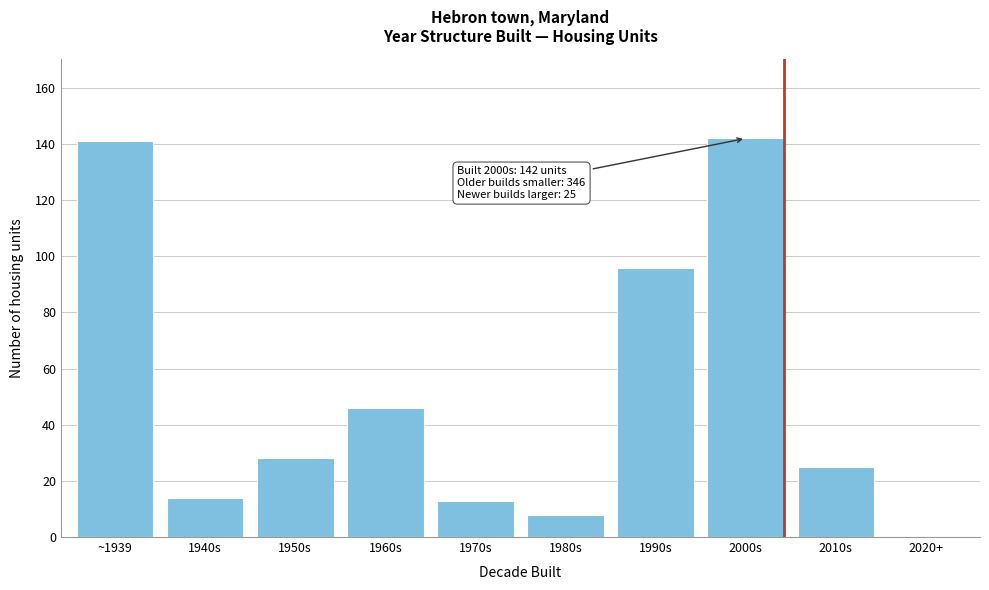

Reading left to right, transcribe all the data shown in this chart.

~1939=141	1940s=14	1950s=28	1960s=46	1970s=13	1980s=8	1990s=96	2000s=142	2010s=25	2020+=0